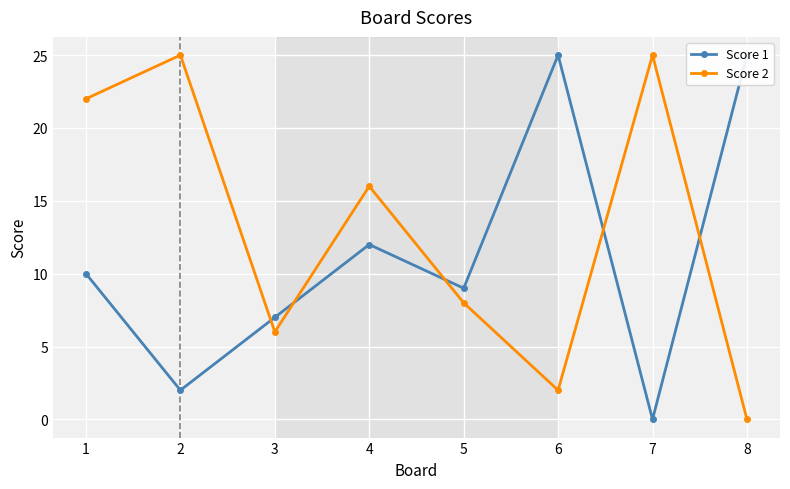

What is the value of the Score 2 point at the 3rd from the left?

6